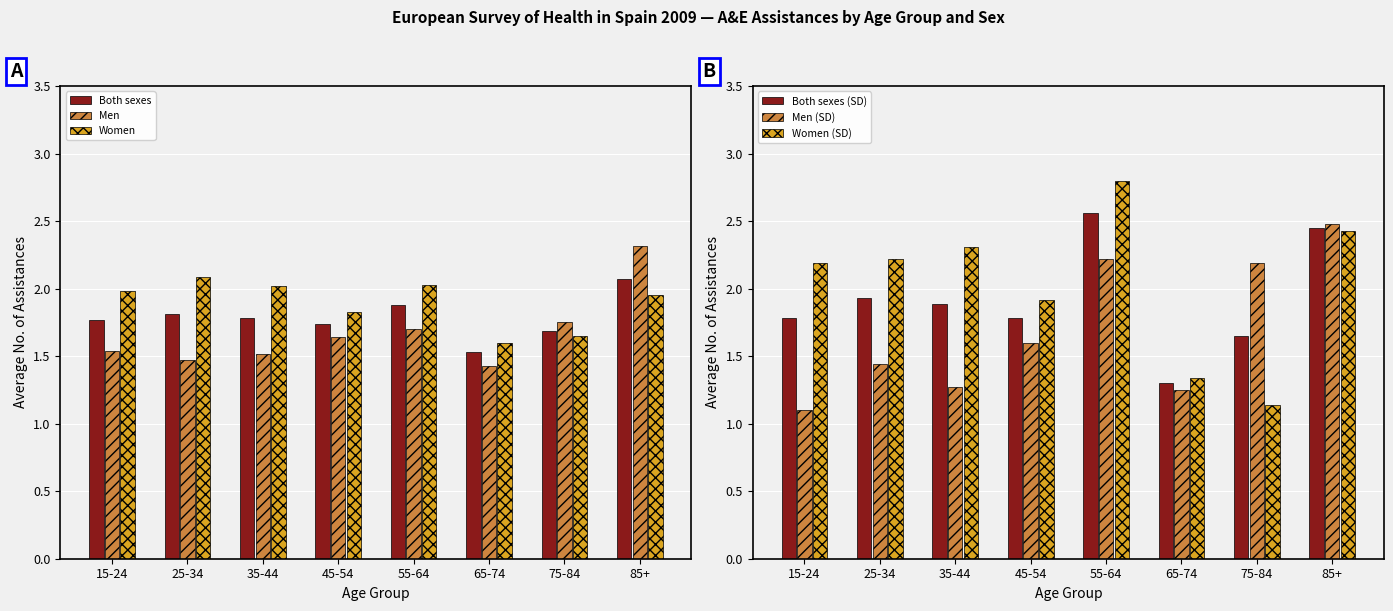

Reading right to left, extract all data points from this chart.

Both sexes: 2.5	1.6	1.3	2.6	1.8	1.9	1.9	1.8
Men: 2.5	2.2	1.2	2.2	1.6	1.3	1.4	1.1
Women: 2.4	1.1	1.3	2.8	1.9	2.3	2.2	2.2